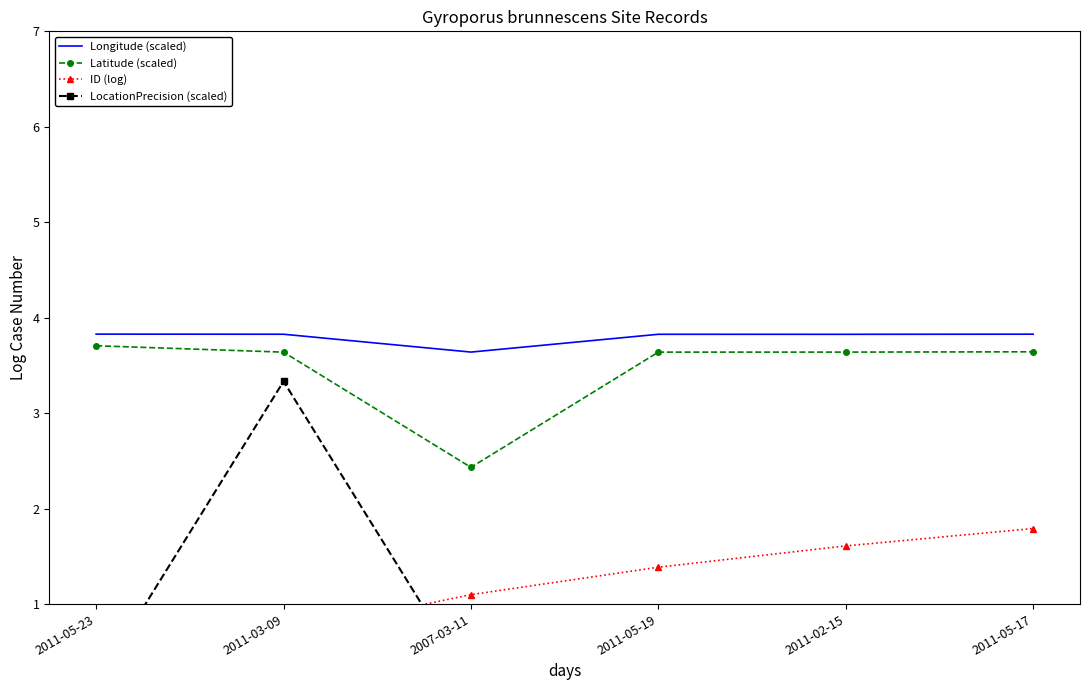

True or false: ID (log) has a value of 1.6 at 2011-02-15.

True